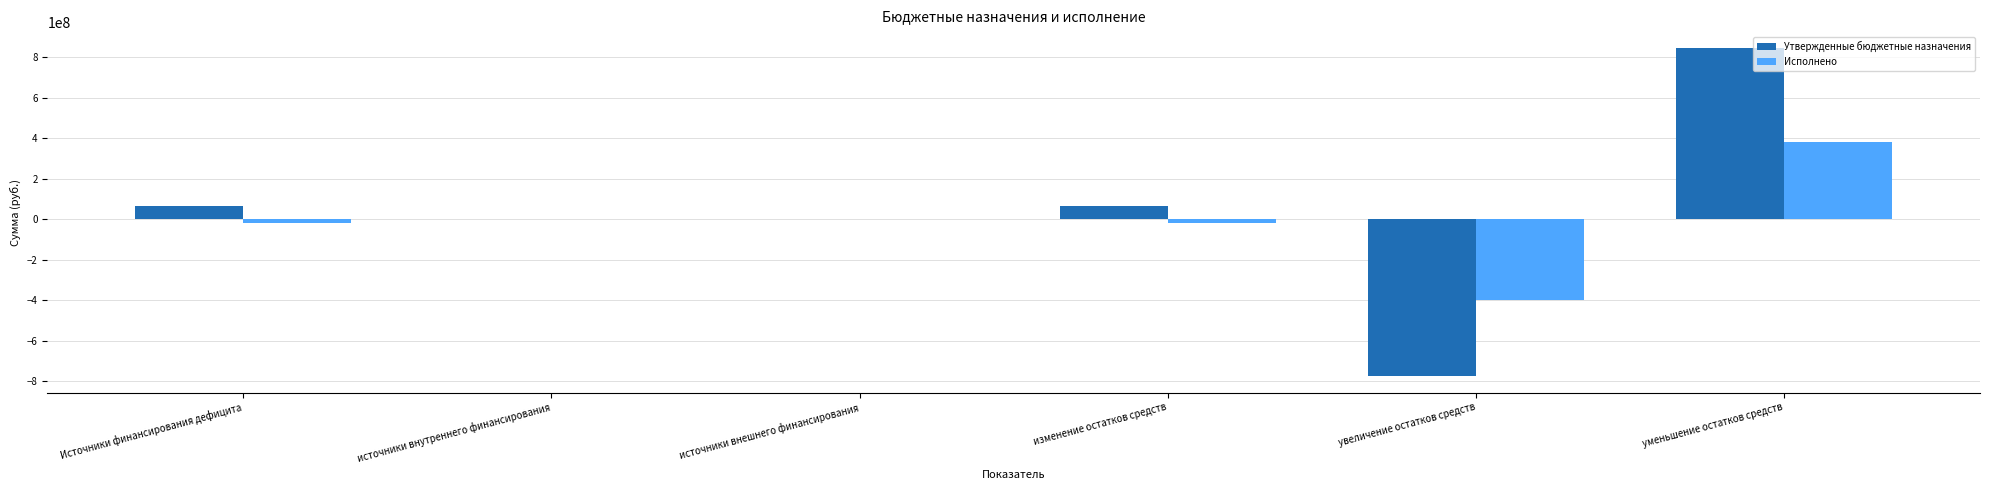

What is the average value of the Утвержденные бюджетные назначения series?

31971695.5